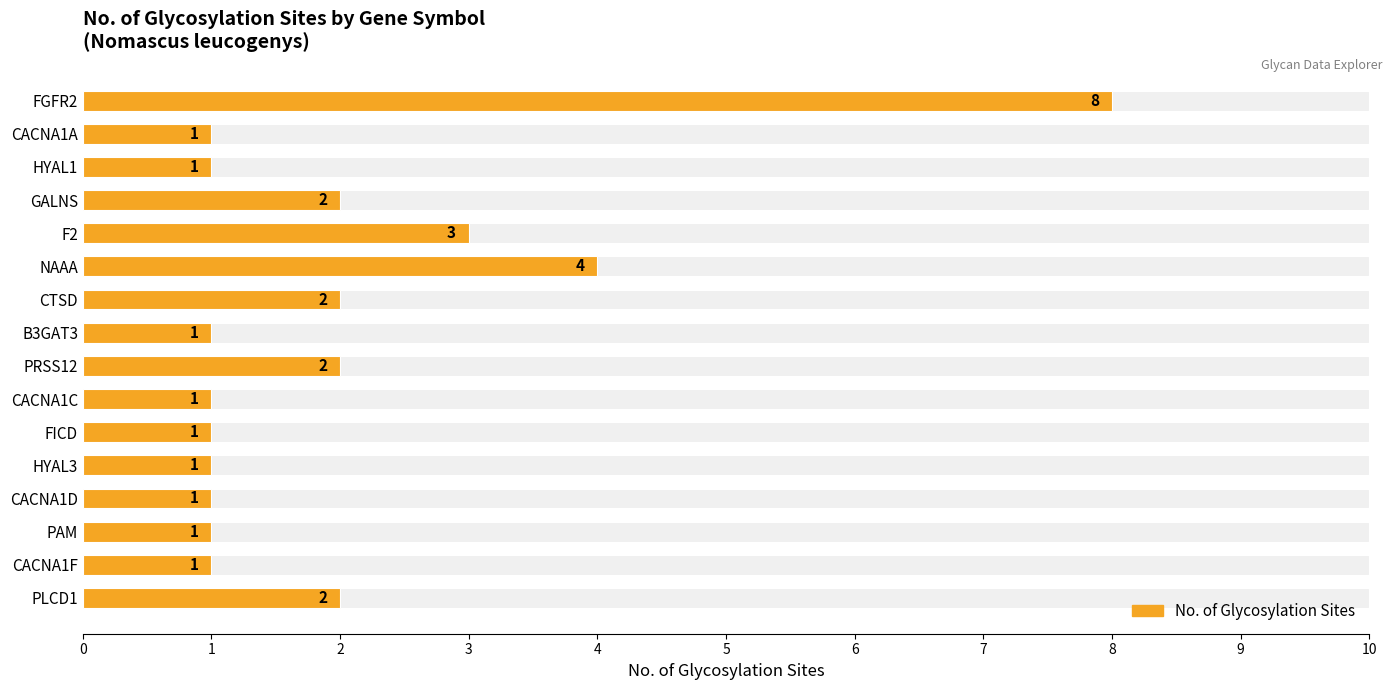

Reading left to right, extract all data points from this chart.

2	1	1	1	1	1	1	2	1	2	4	3	2	1	1	8